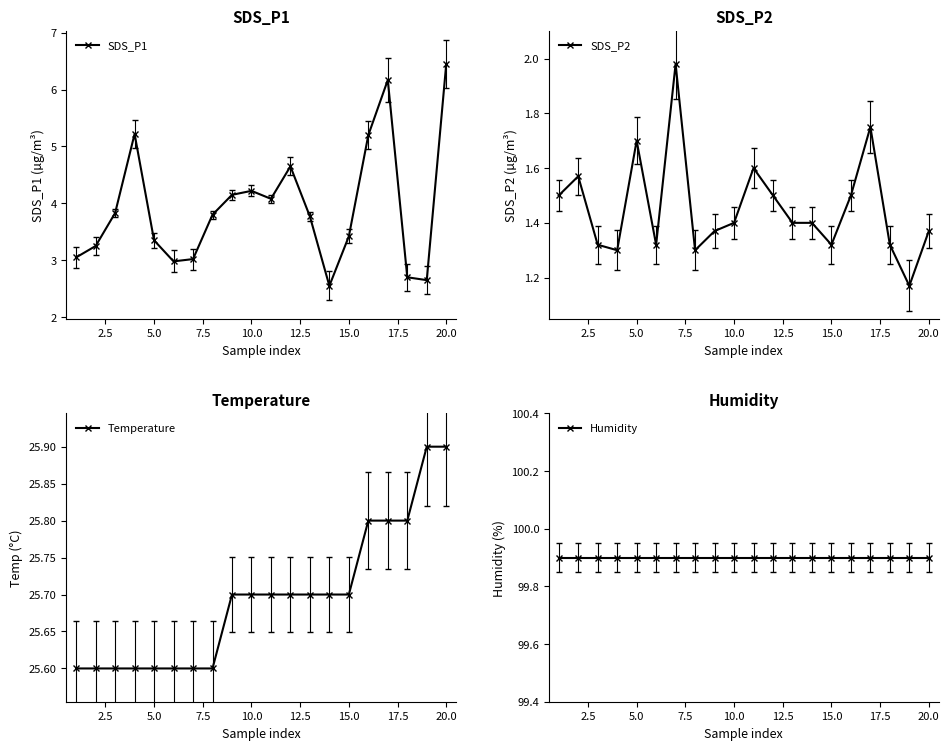

What is the approximate value of SDS_P1 at 5.0?

3.4